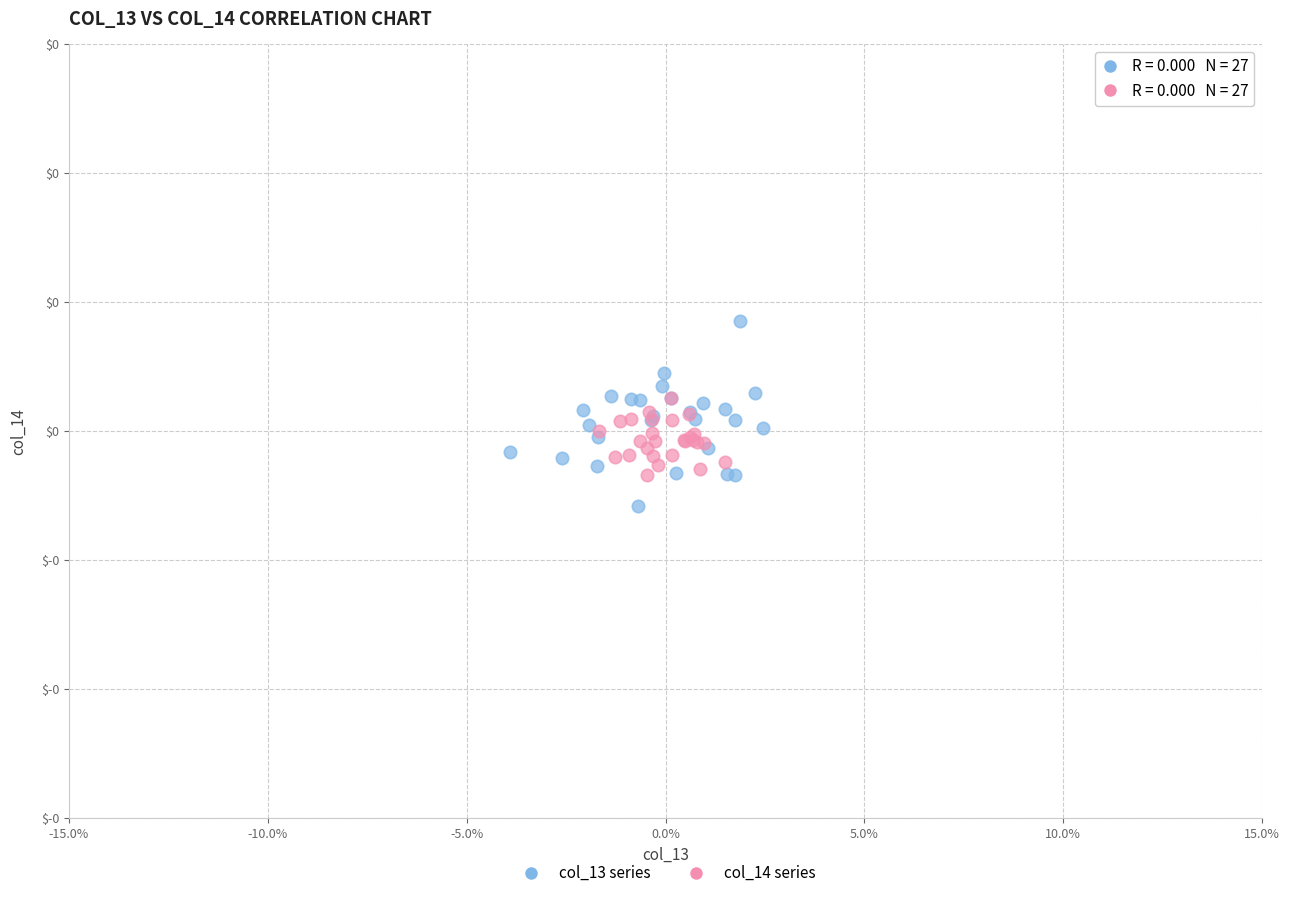

Which series contains the lowest Y value?

col_13 series